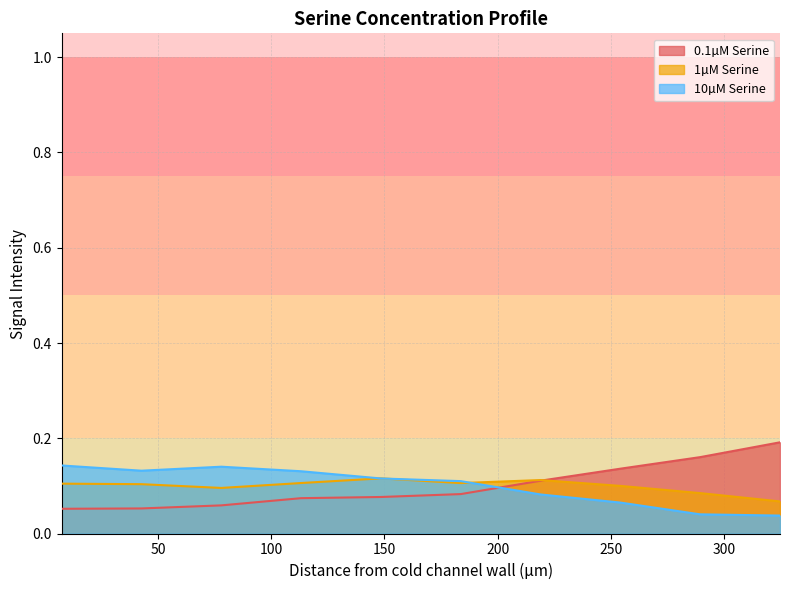

At which label does 0.1µM Serine reach its minimum?

7.4987